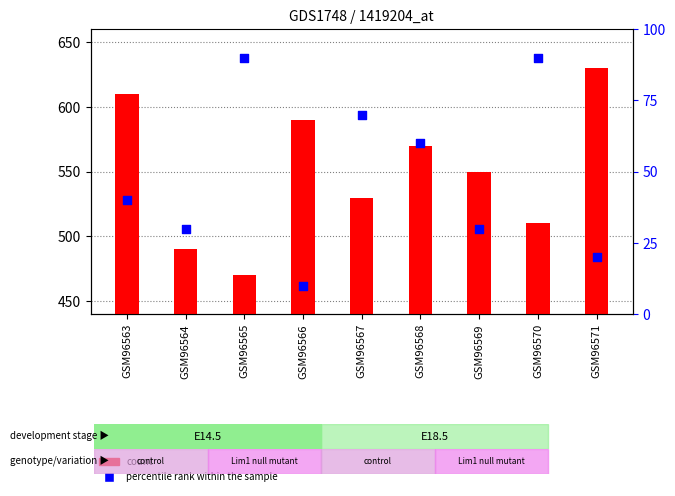

Which series has the largest total across all categories?

count